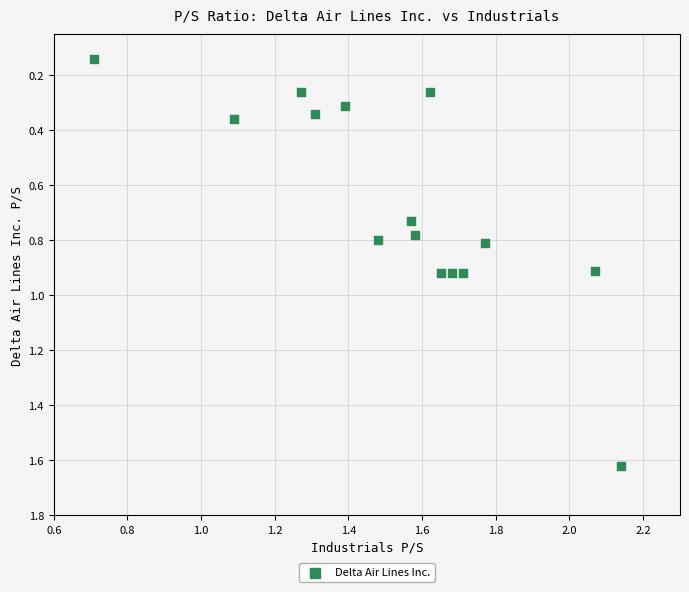

What is the range of Y values (max minus min)?

1.5